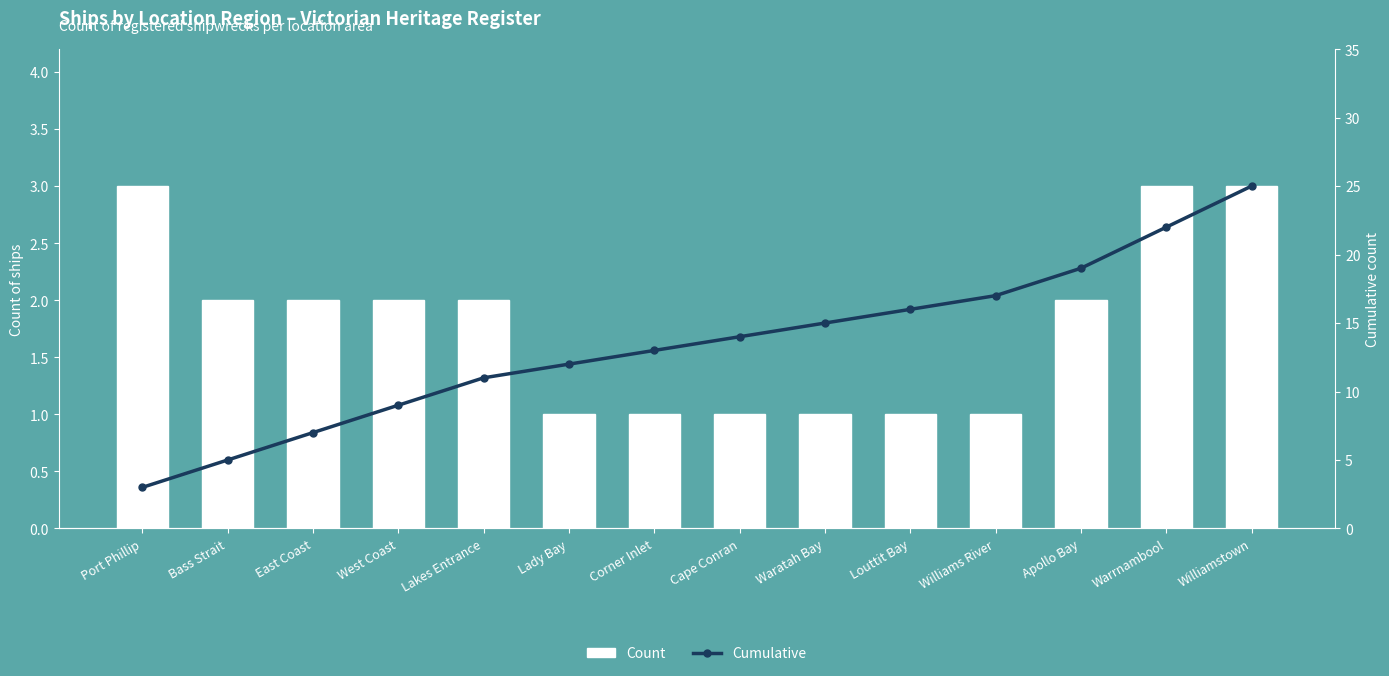

What are all the series names shown in the legend?

Count, Cumulative